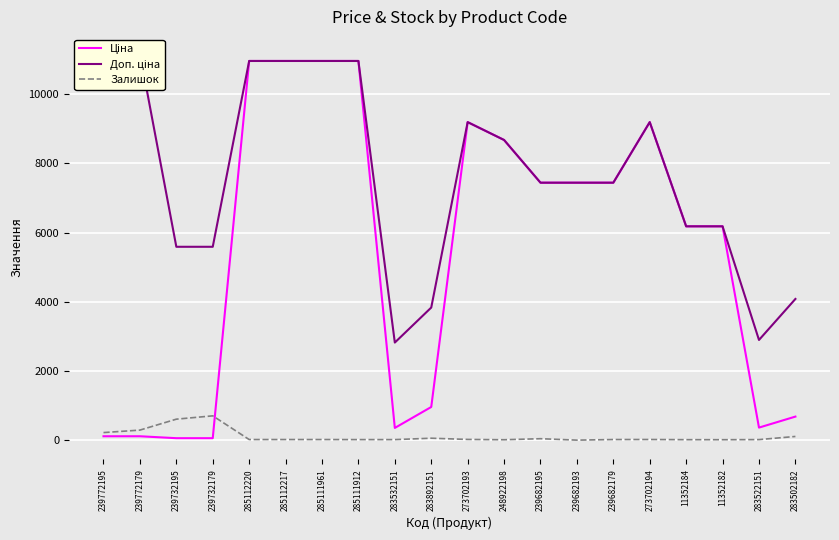

Reading left to right, list all the values displayed in this chart.

Ціна: 111.8	111.8	55.9	55.9	10964.4	10964.4	10964.4	10964.4	352.6	958.4	9196.3	8679.5	7444.6	7444.6	7444.6	9196.3	6182.6	6182.6	362.1	680.4
Доп. ціна: 11182.0	11182.0	5591.0	5591.0	10964.4	10964.4	10964.4	10964.4	2821.2	3833.8	9196.3	8679.5	7444.6	7444.6	7444.6	9196.3	6182.6	6182.6	2896.6	4082.3
Залишок: 218.0	290.0	606.0	702.0	17.0	17.0	17.0	15.0	15.0	55.0	20.0	11.0	41.0	0.0	17.0	18.0	13.0	12.0	15.0	106.0